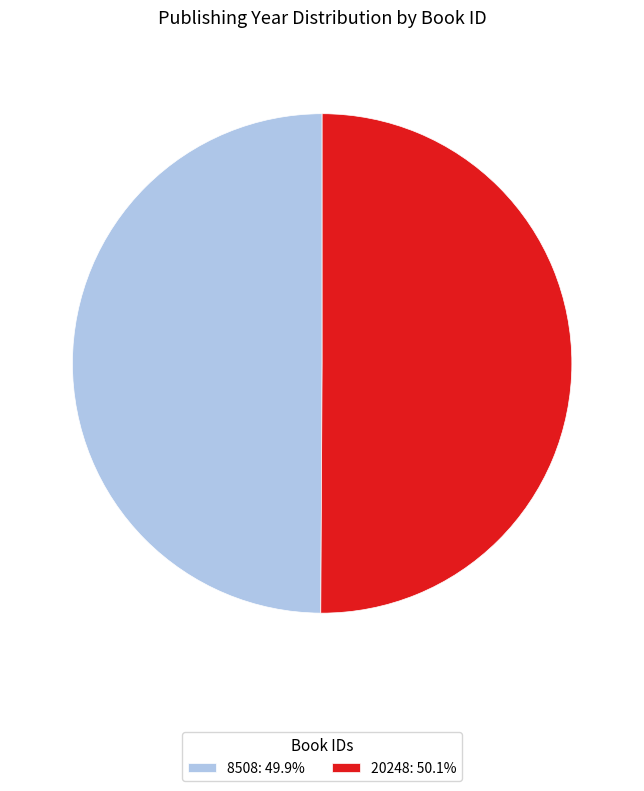

Approximately how many times larger is the value at 20248: 50.1% compared to 8508: 49.9%?

1.0